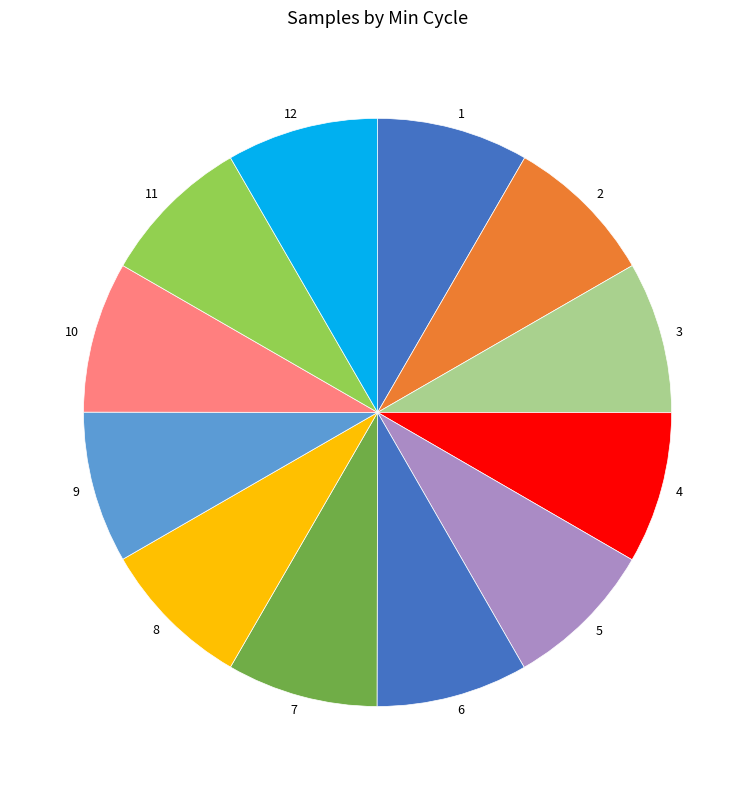

True or false: 2 accounts for 1% of the total.

False